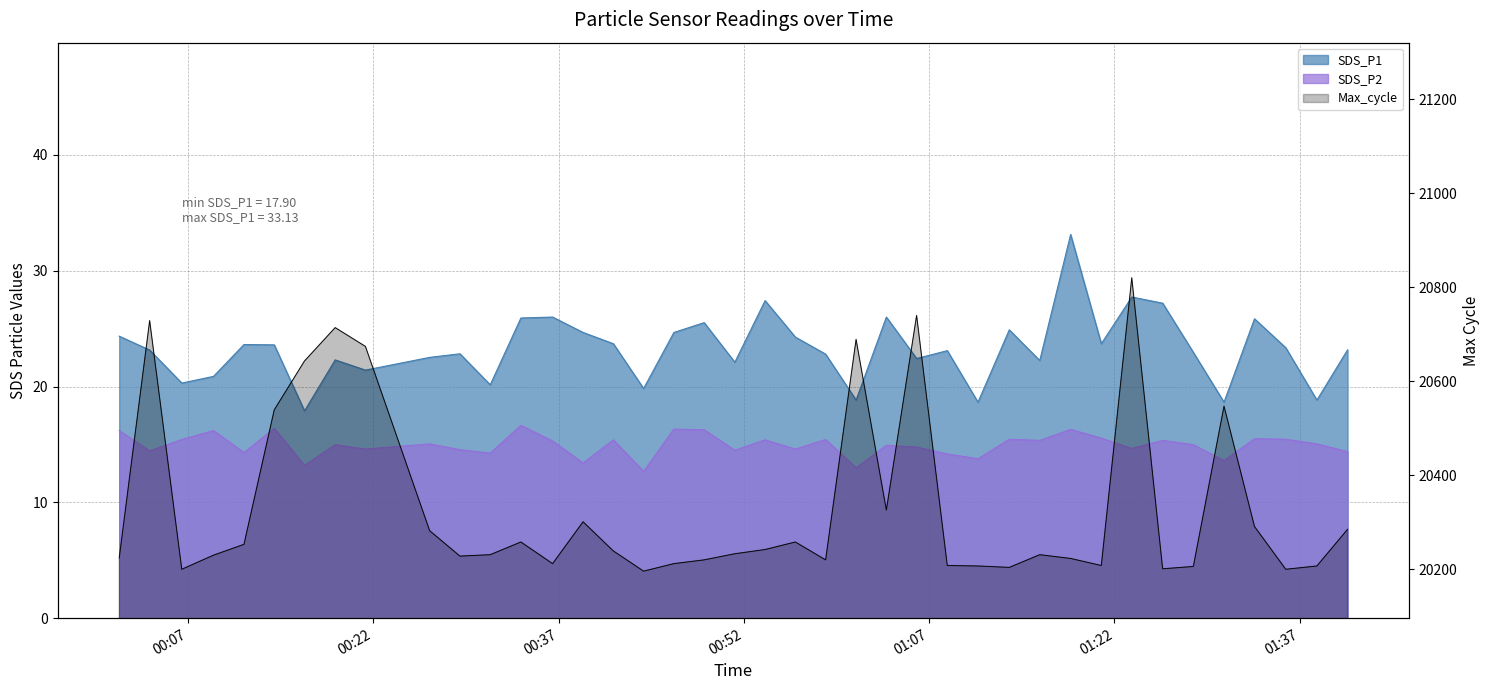

How many data points in Max_cycle are above 20233?

19